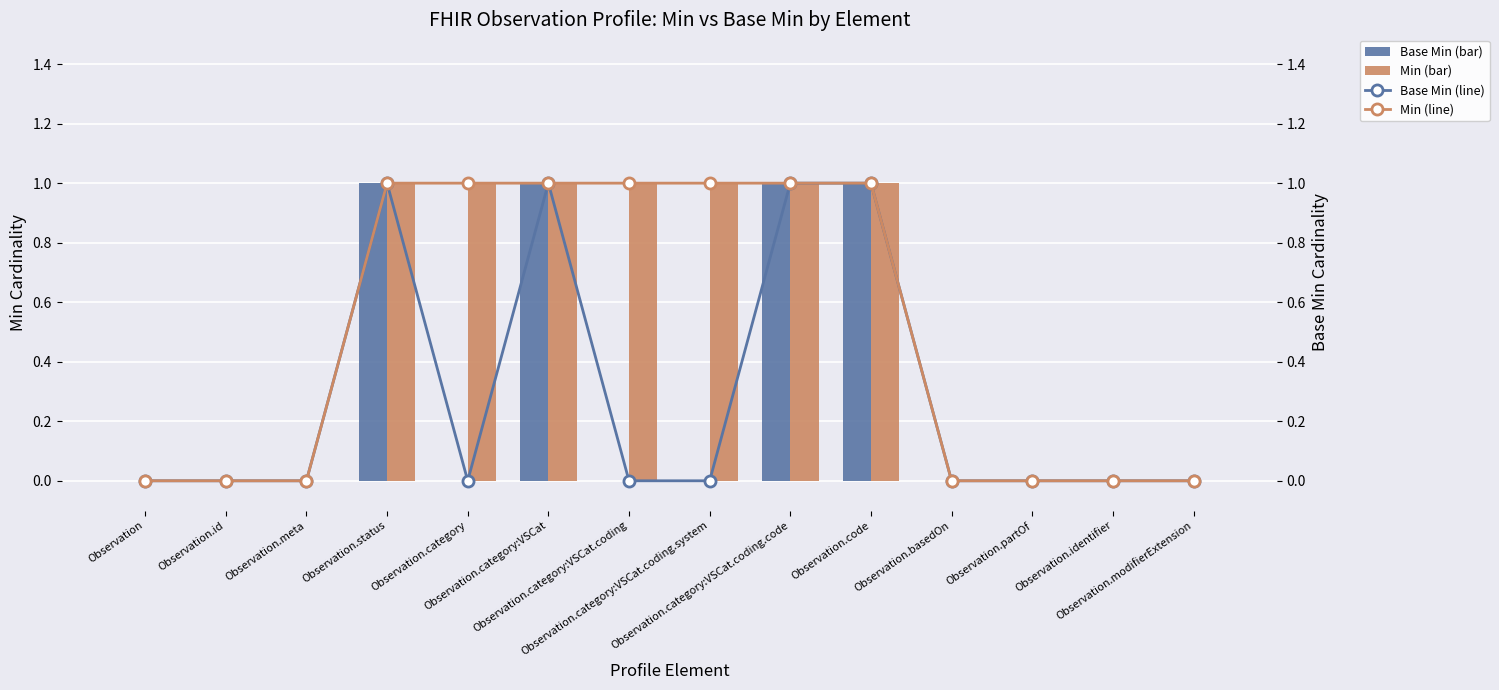

Which series has the largest total across all categories?

Min